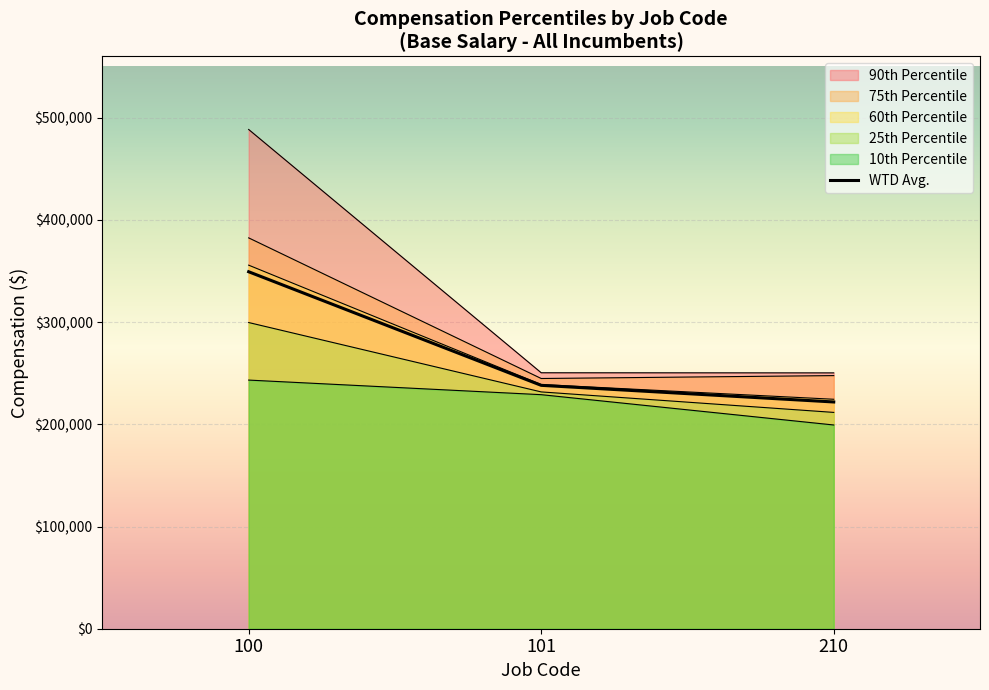

What is the total value across all series at 210?

1355632